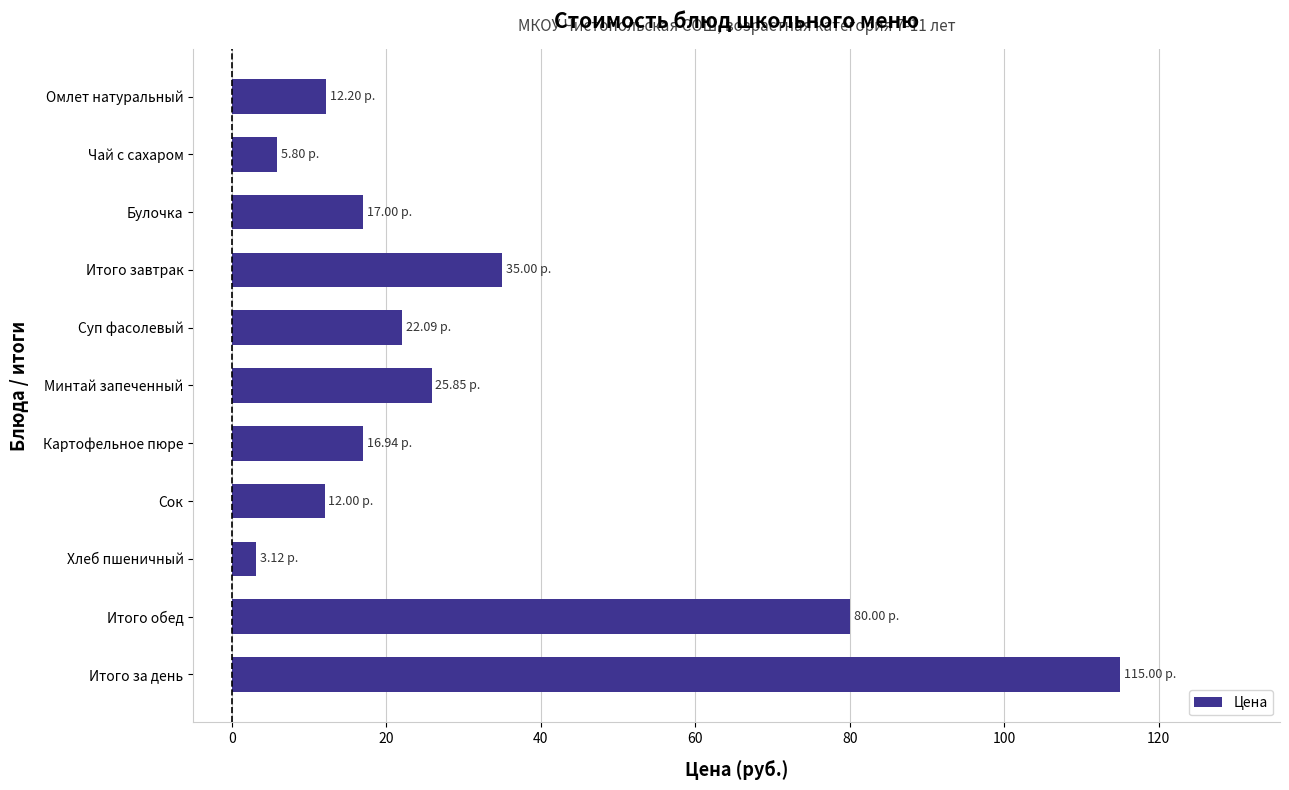

What is the label of the 5th bar from the bottom?

Картофельное пюре